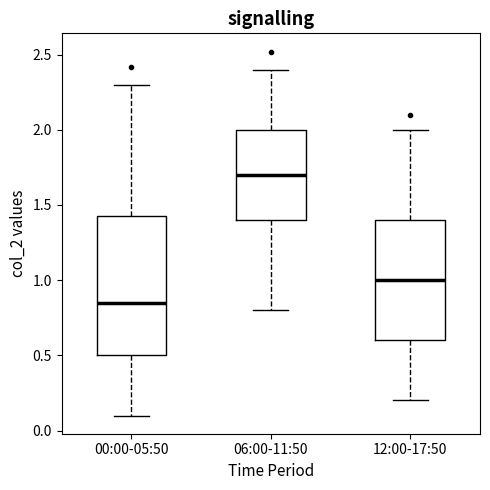

Where does the median line of the box for 00:00-05:50 sit on the y-axis? The values are not printed on the chart, so give them approximately, as read against the axis.

0.85